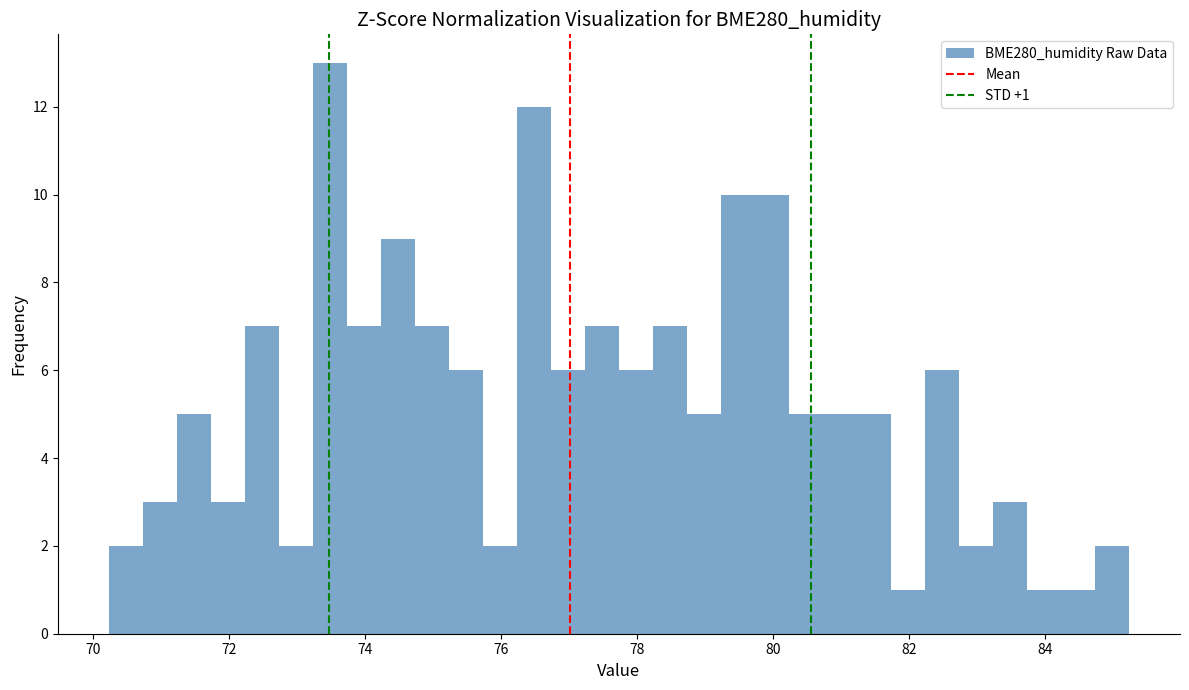

Around what value on the x-axis is the tallest bar? Give the approximate position of its centre, as read against the axis.

73.4